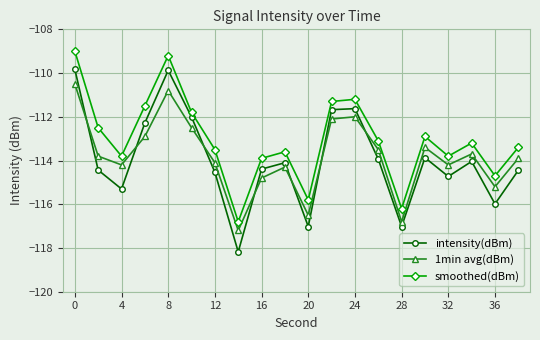

Which series has the largest total across all categories?

smoothed(dBm)